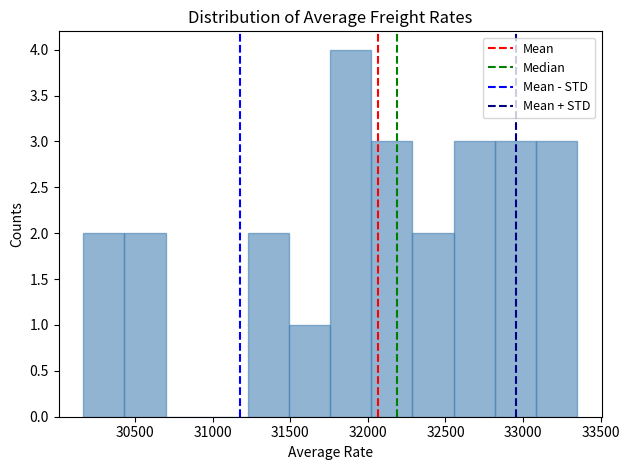

Reading left to right, transcribe this chart: for each bar, give the range it covers on the x-axis and its height. Neither the bar edges nor the heights are printed on the chart, so give them approximately, as read against the axes.

30150 to 30450: 2
30450 to 30700: 2
30700 to 30950: 0
30950 to 31250: 0
31250 to 31500: 2
31500 to 31750: 1
31750 to 32000: 4
32000 to 32300: 3
32300 to 32550: 2
32550 to 32800: 3
32800 to 33100: 3
33100 to 33350: 3